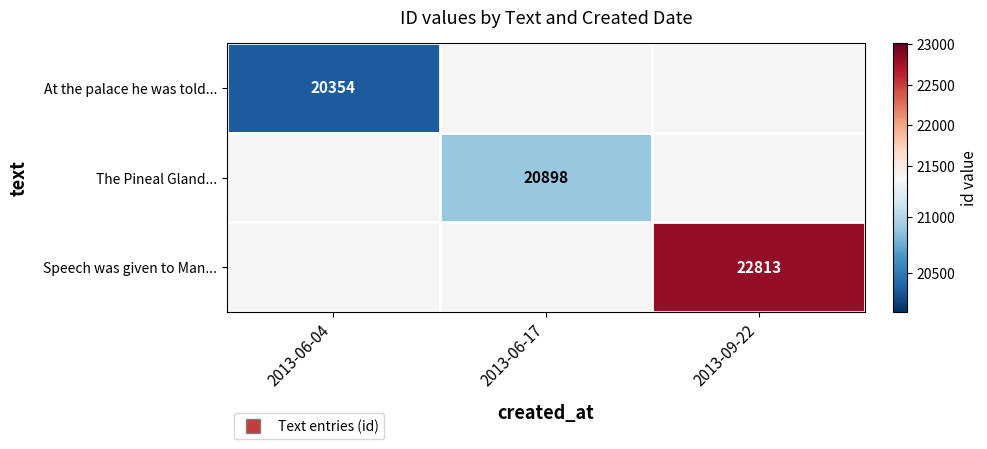

At how many categories does at least one series exceed 22485?

1